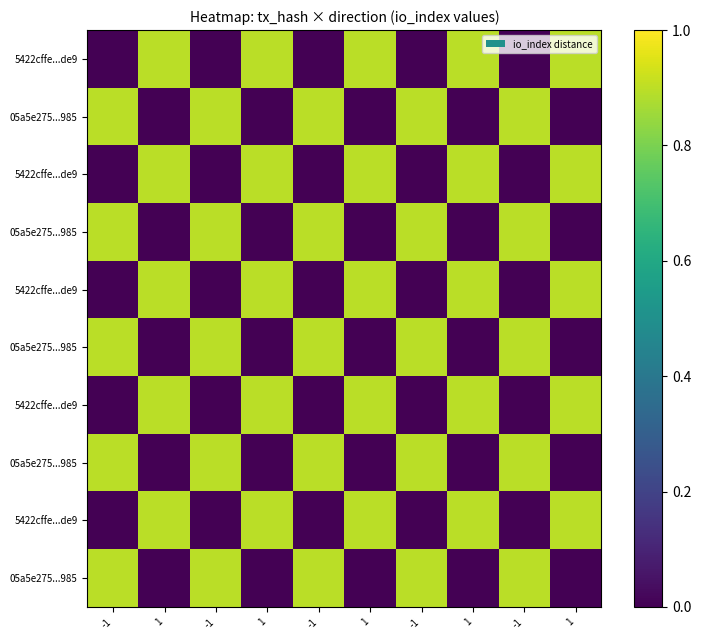

Between -1 and 1, which is larger?

1